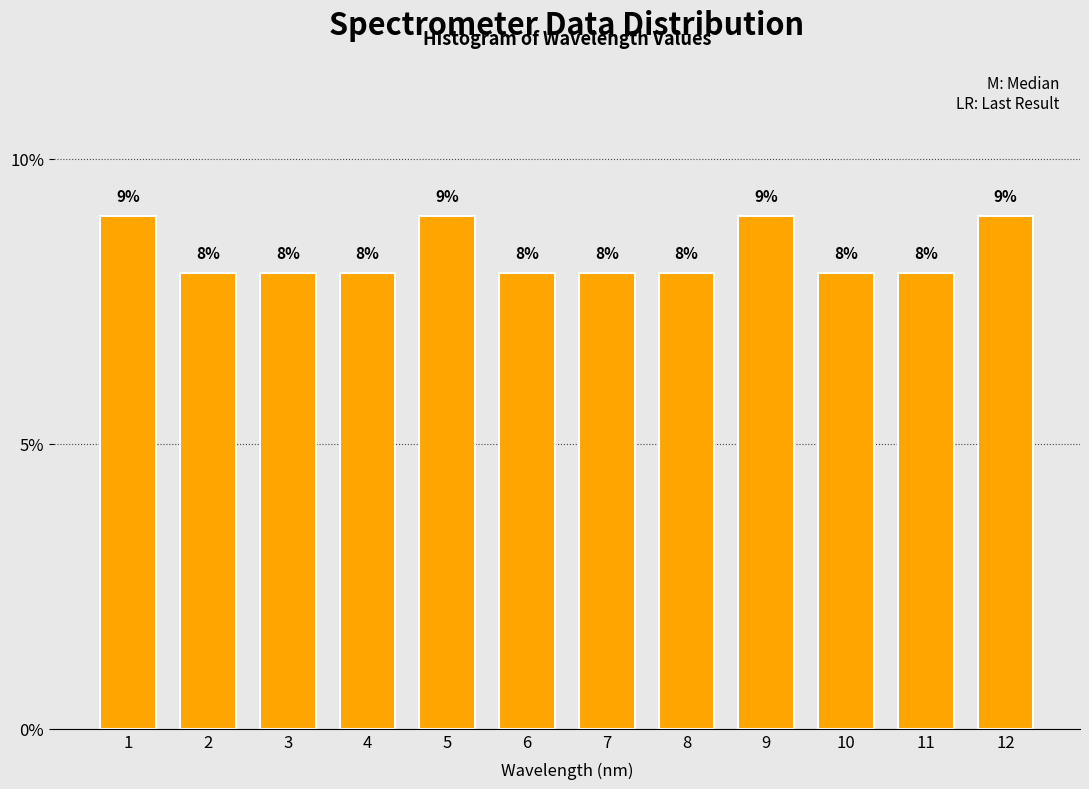

Are the bars horizontal?

No